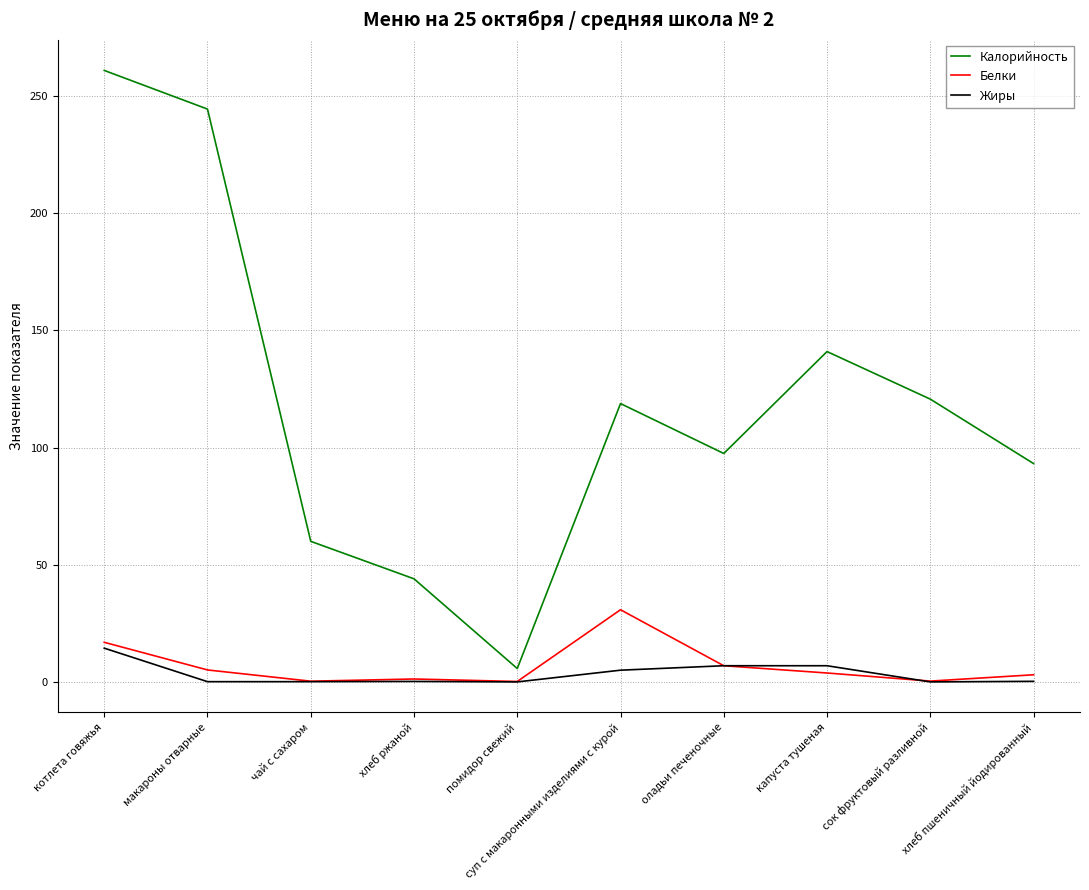

Is it true that Калорийность equals 130.9 at макароны отварные?

False